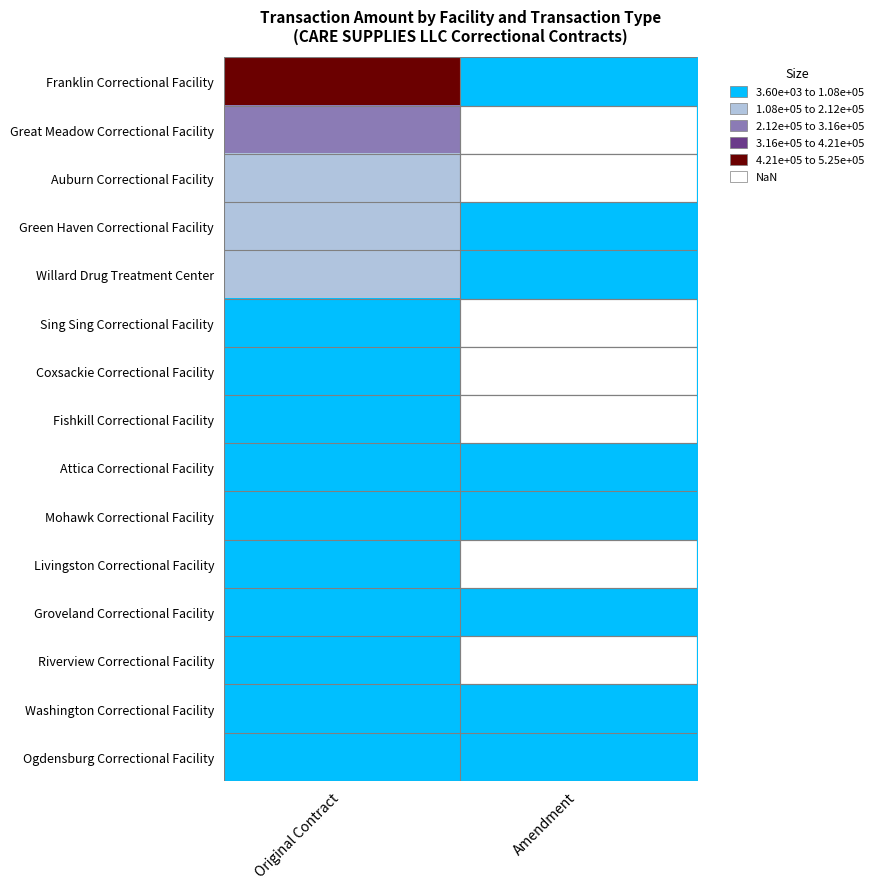

What is the difference between the highest and lowest values at Original Contract?

521400.0